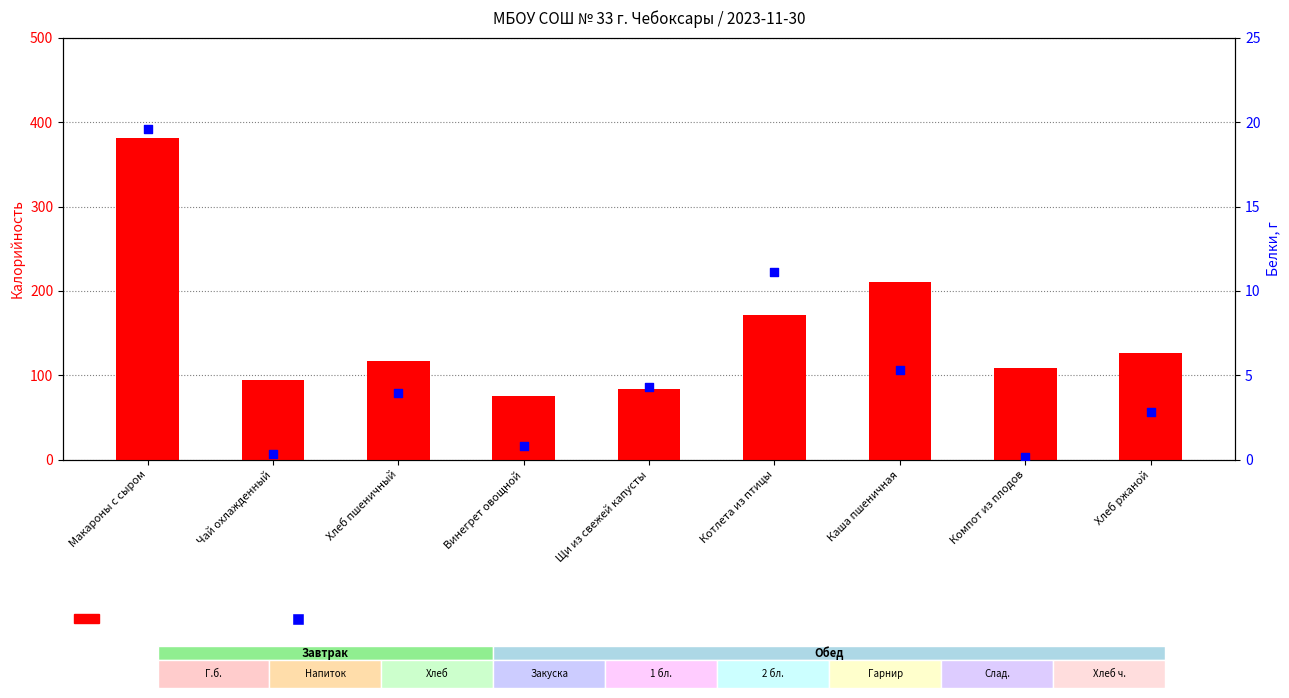

At how many categories does at least one series exceed 209?

2